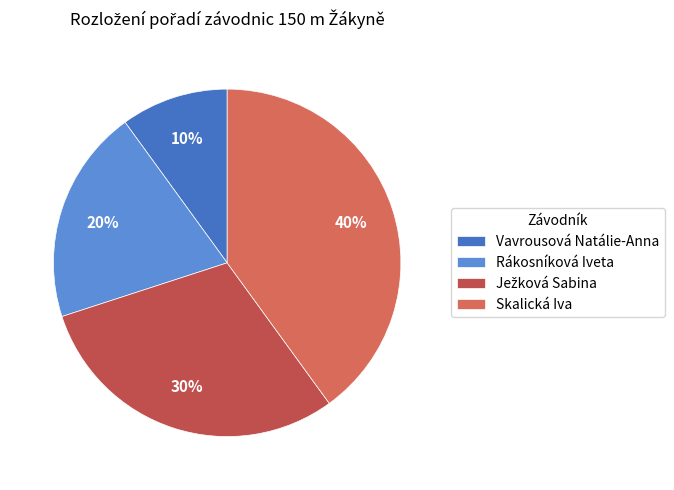

Approximately how many times larger is the value at Vavrousová Natálie-Anna compared to Rákosníková Iveta?

0.5